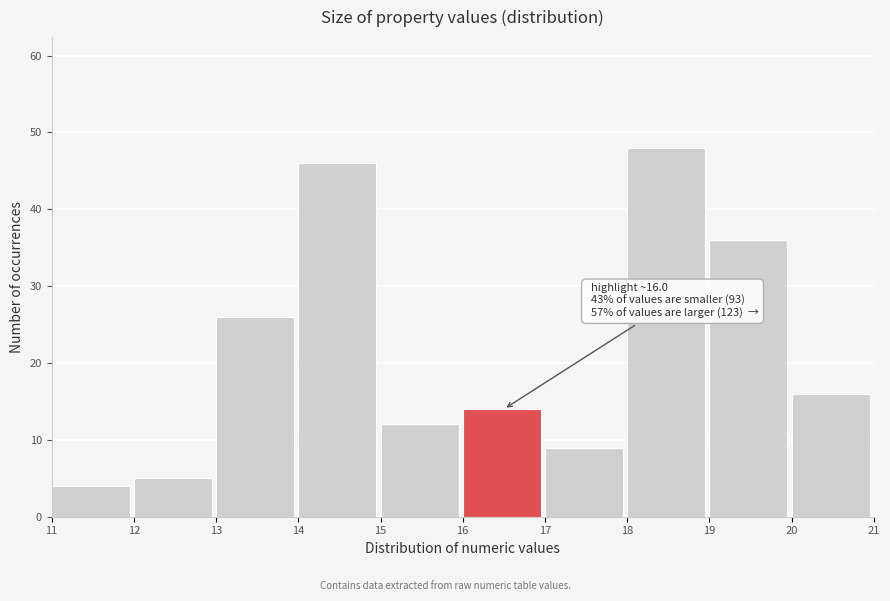

Over which range of the x-axis is the bar tallest?

18 to 19